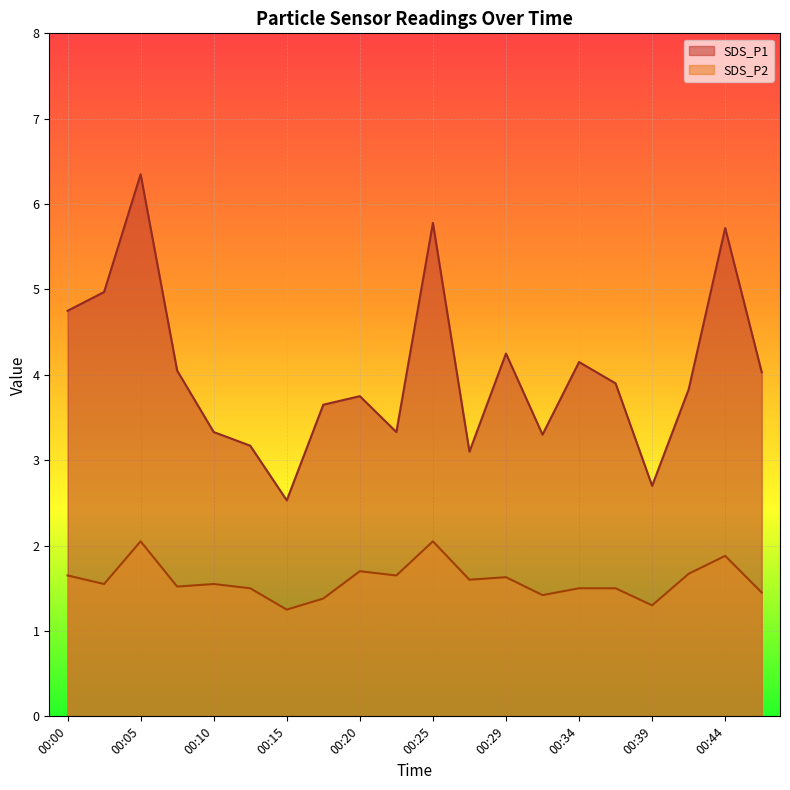

True or false: SDS_P2 and SDS_P1 intersect in this chart.

False